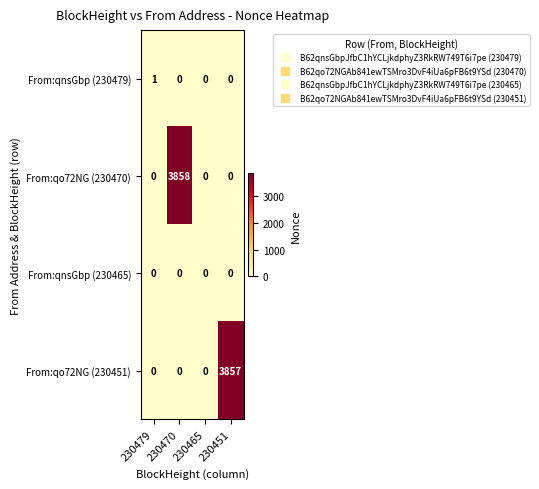

Count the number of categories in the chart.

4